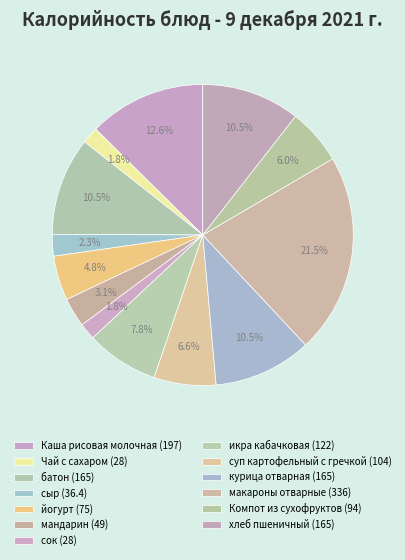

Which slice is the smallest?

Чай с сахаром